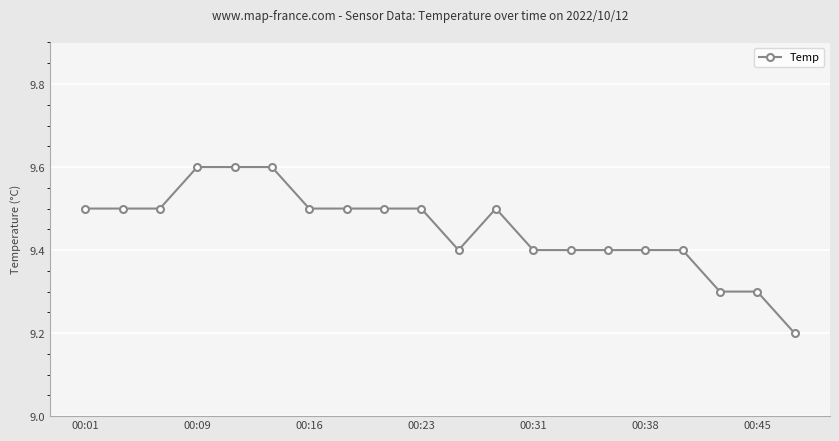

What is the maximum value shown in the chart?

9.6